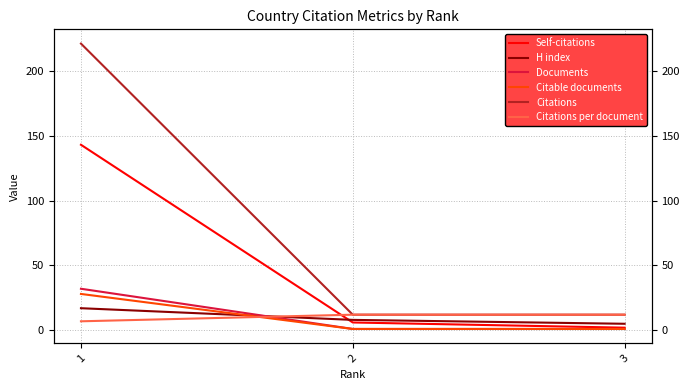

Which category has the highest value in the Citations series?

1